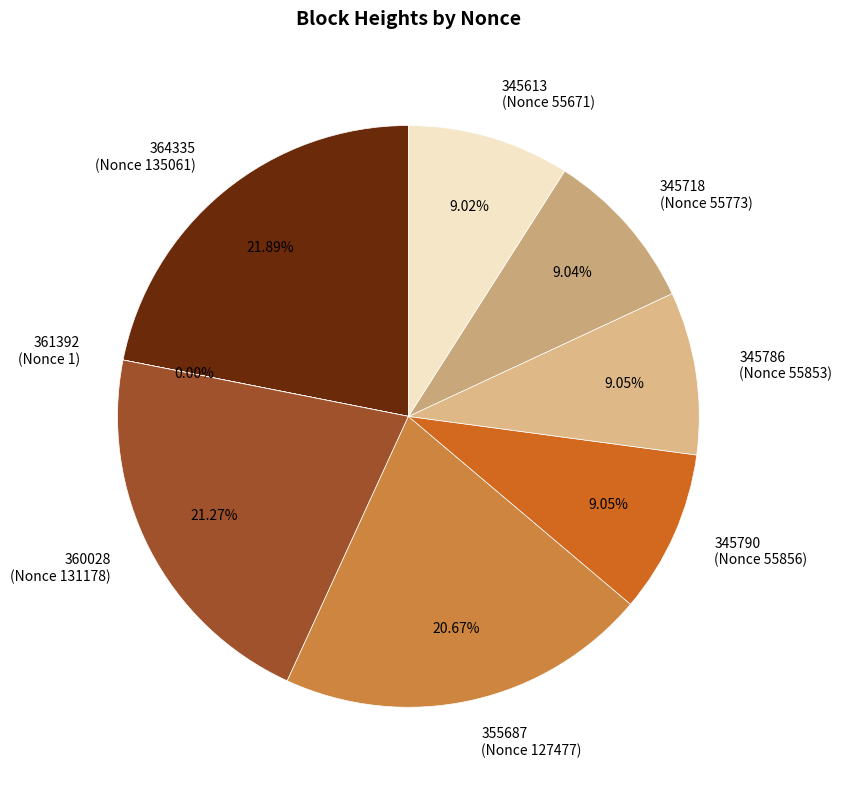

To the nearest percent, what is the average slice percentage?

12%